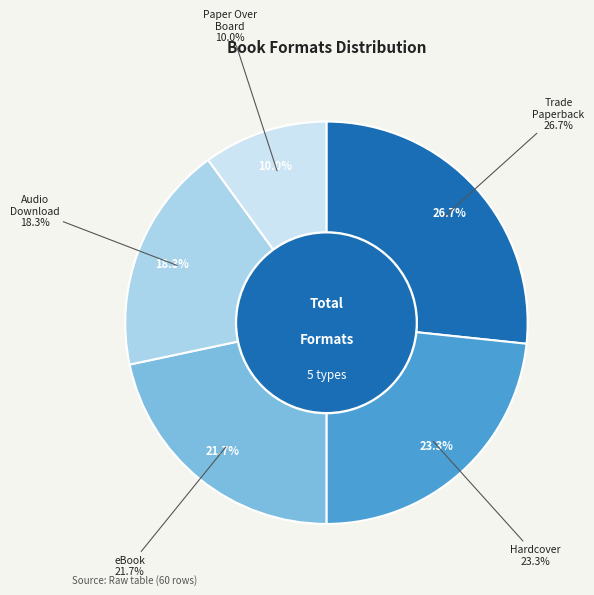

How many slices are in this pie chart?

5